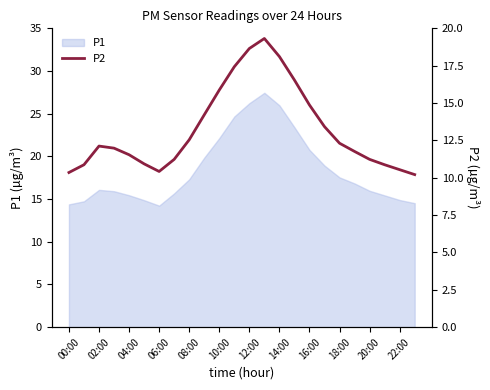

The P1 series shows 13.3 at 16:00. True or false?

False